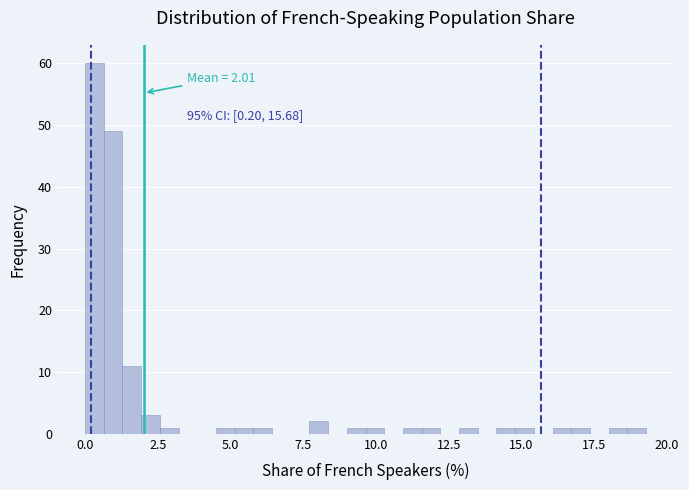

Around what value on the x-axis is the tallest bar? Give the approximate position of its centre, as read against the axis.

0.5